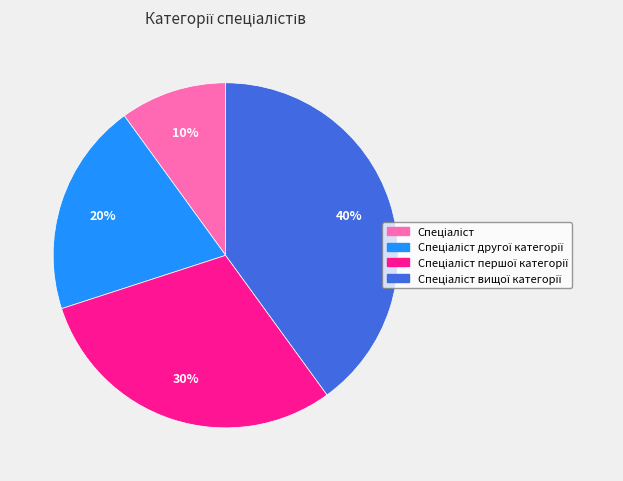

To the nearest percent, what is the difference between the largest and smallest slice percentages?

30%